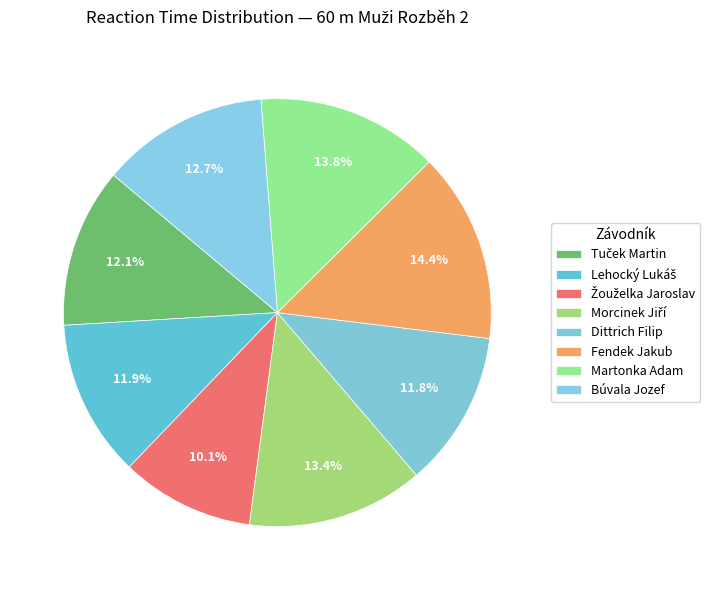

To the nearest percent, what is the average slice percentage?

12%